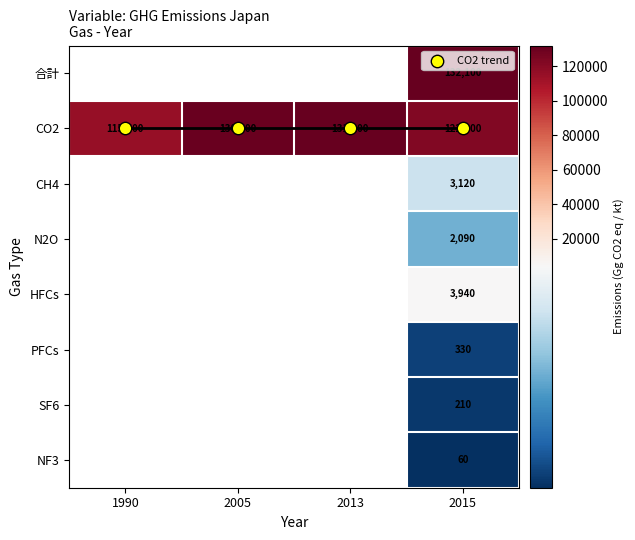

At how many categories does at least one series exceed 95892?

4